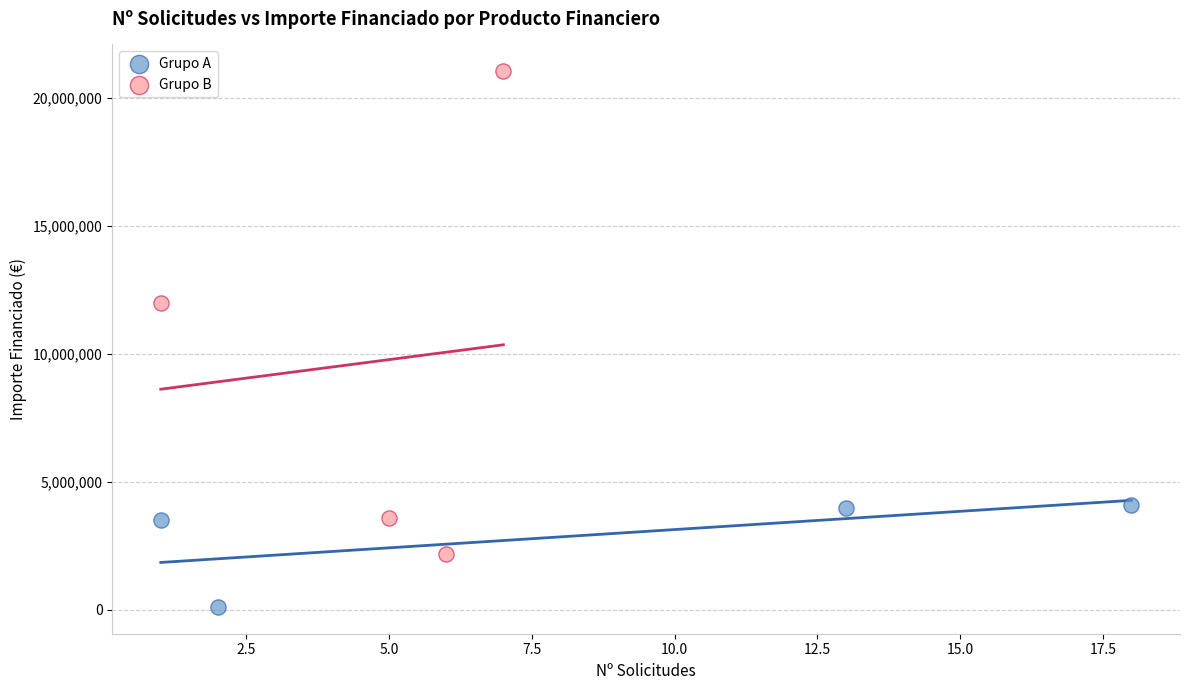

What are all the series names shown in the legend?

Grupo A, Grupo B